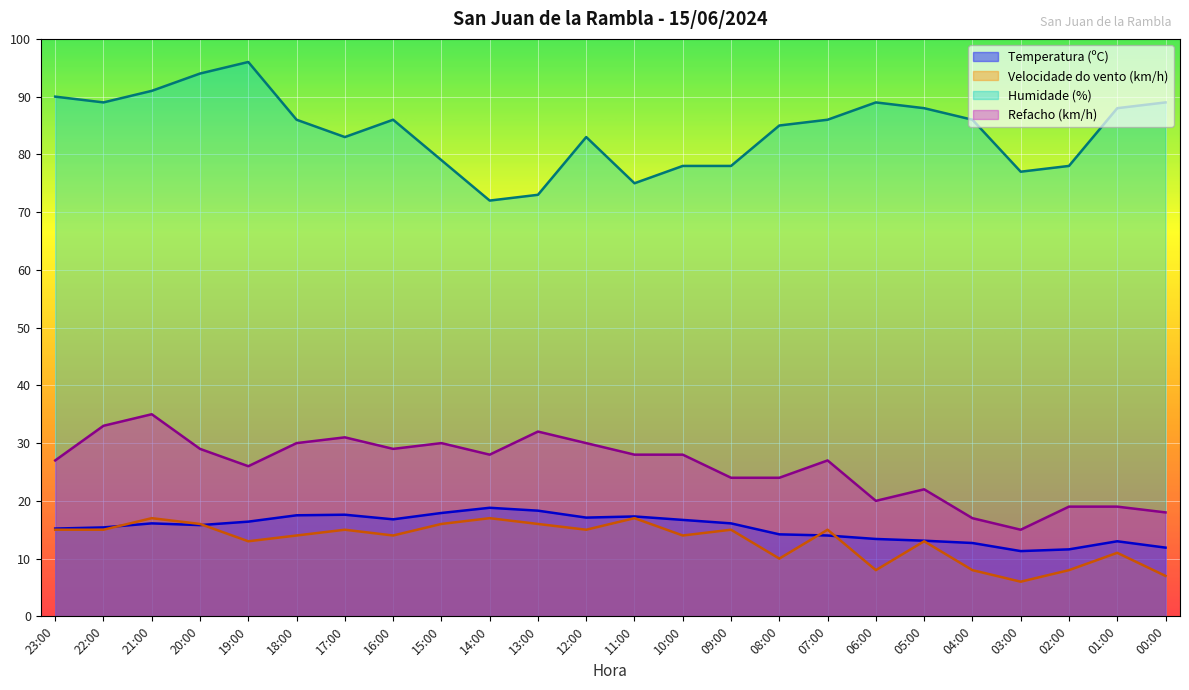

True or false: Velocidade do vento (km/h) and Refacho (km/h) intersect in this chart.

False